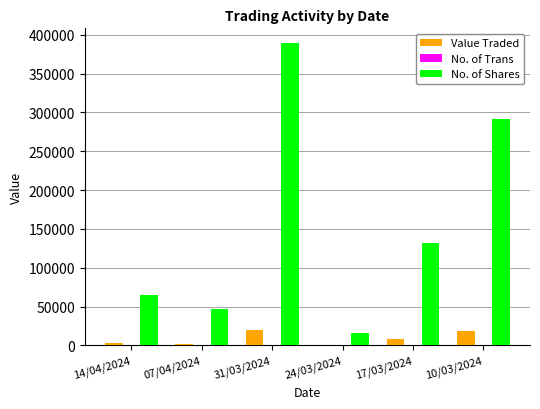

Which category has the highest value in the No. of Shares series?

31/03/2024